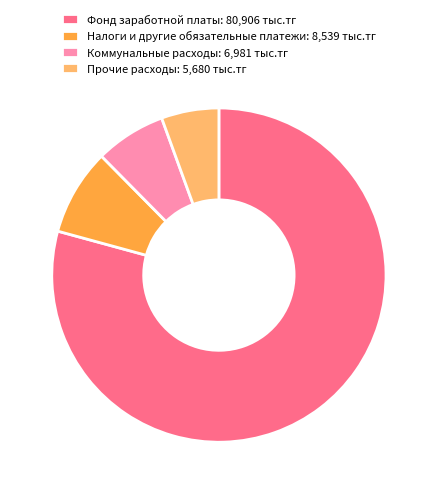

Combined, do Прочие расходы: 5,680 тыс.тг and Налоги и другие обязательные платежи: 8,539 тыс.тг account for over 50%?

No